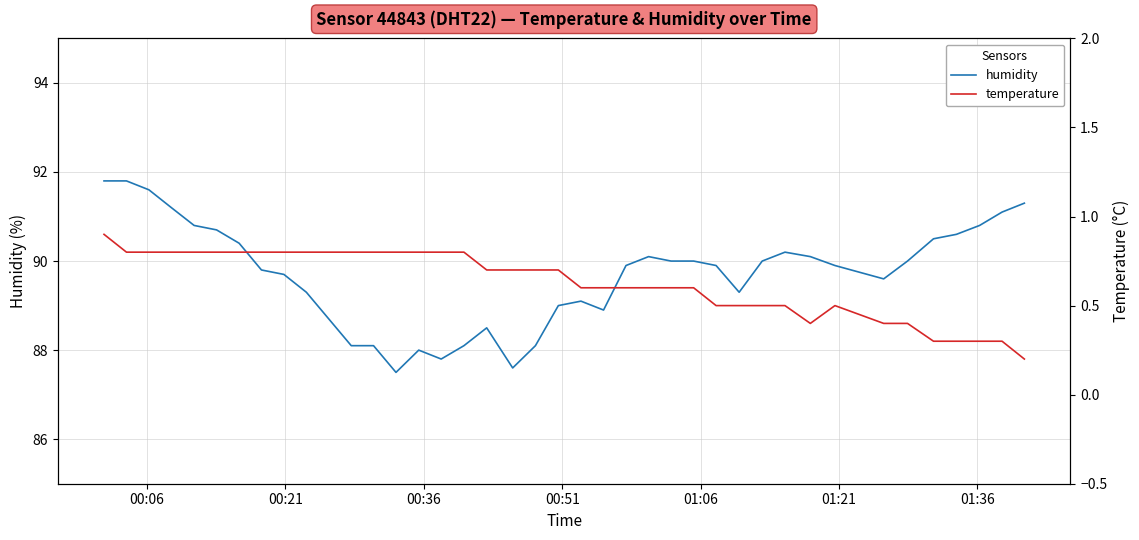

Which series has the largest total across all categories?

humidity